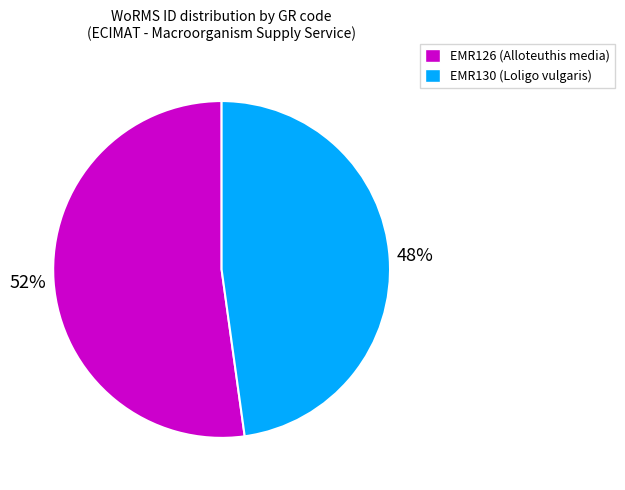

What is the majority slice?

EMR126 (Alloteuthis media)